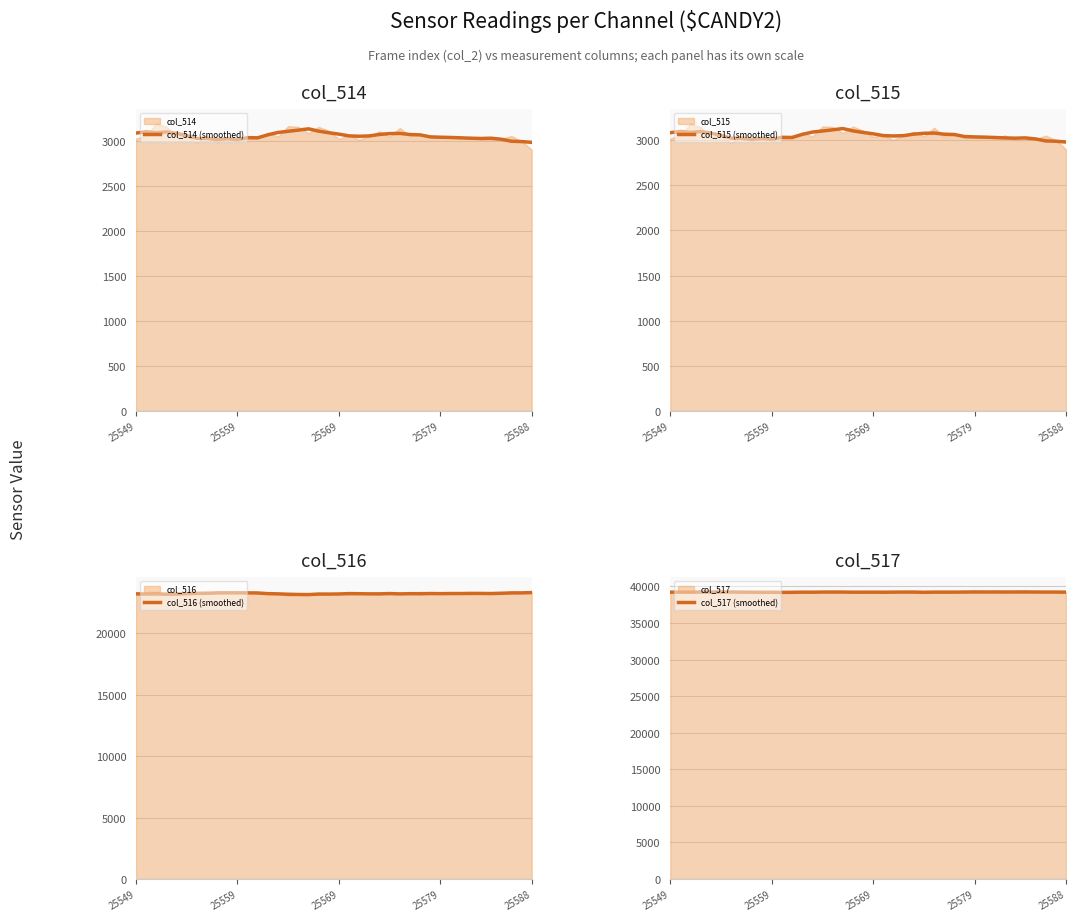

What is the sum of the col_515 (smoothed) values at 33 and 14?

6115.8